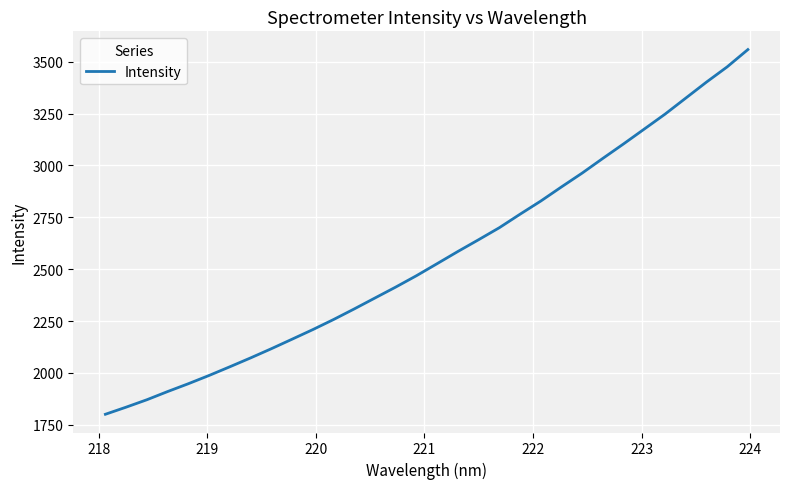

What is the maximum value shown in the chart?

3558.5